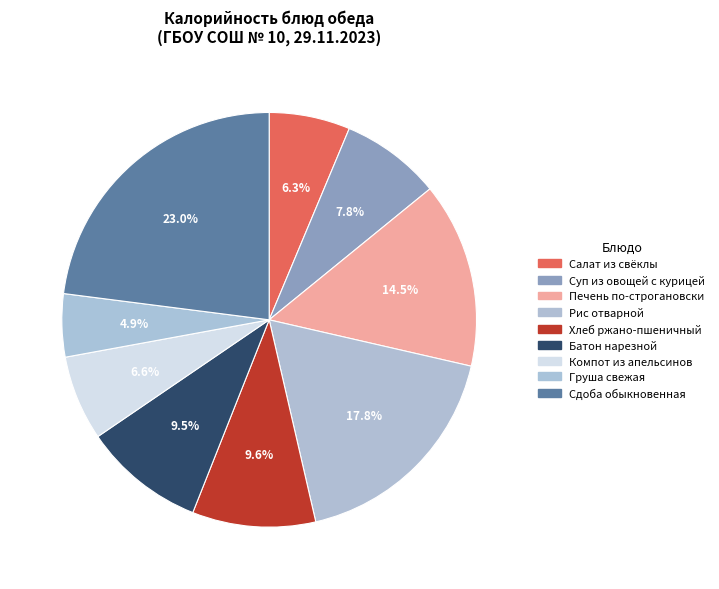

The Суп из овощей с курицей slice represents 21% of the pie. True or false?

False